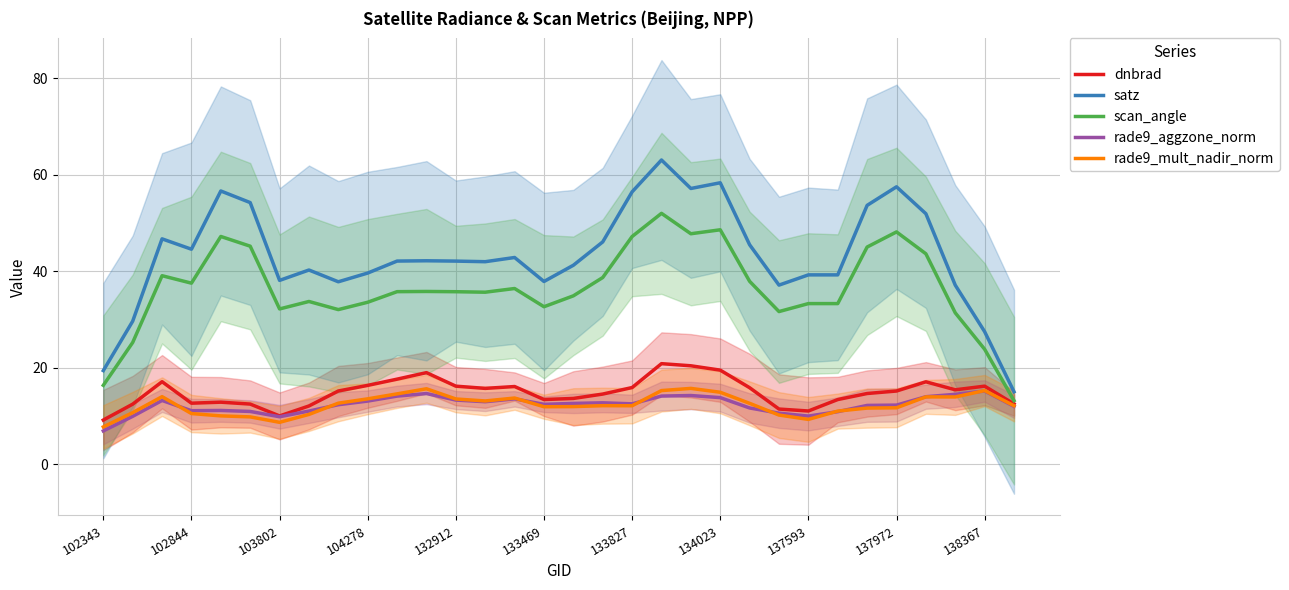

Which series has the largest range (max minus min)?

satz